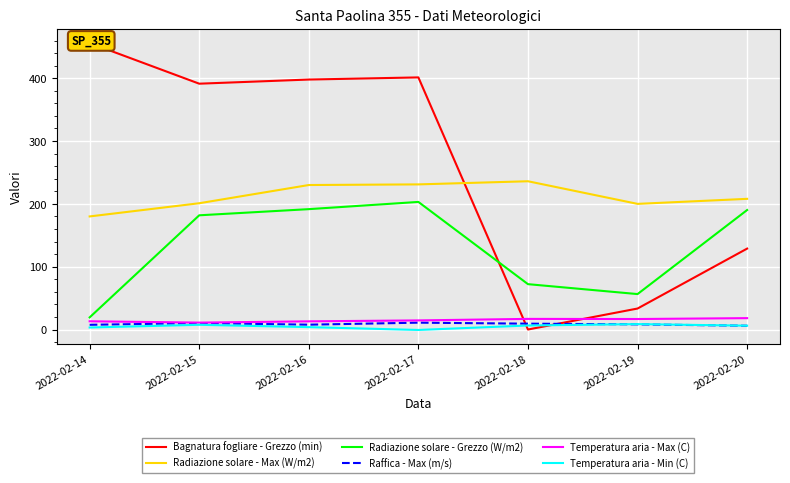

What is the spread (max minus min) of values at 2022-02-19?

191.8